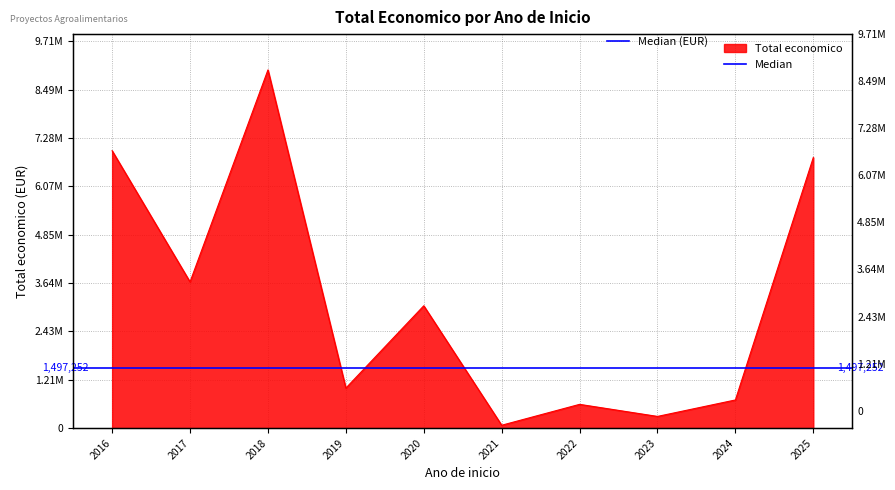

List the labels in order of value, smallest first.

2021, 2023, 2022, 2024, 2019, 2020, 2017, 2025, 2016, 2018